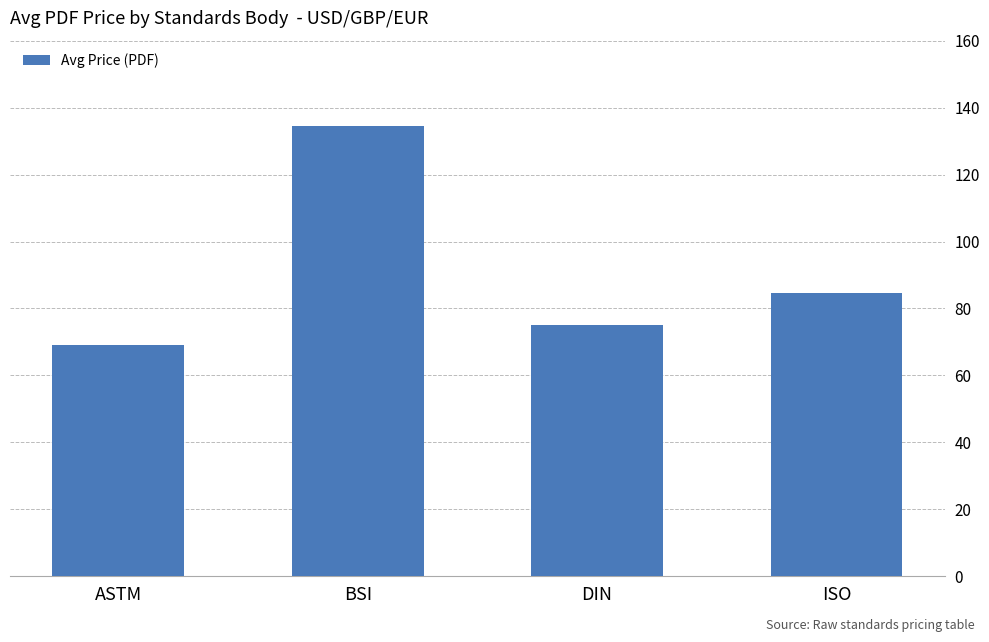

The chart shows a value of 84.5 at ISO. True or false?

True